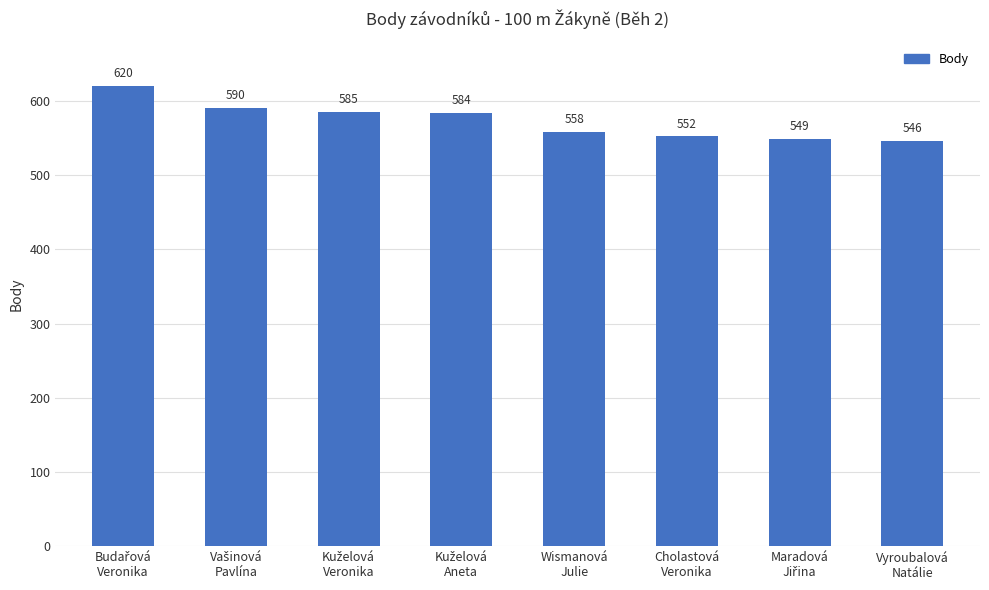

Count the number of data series in this chart.

1